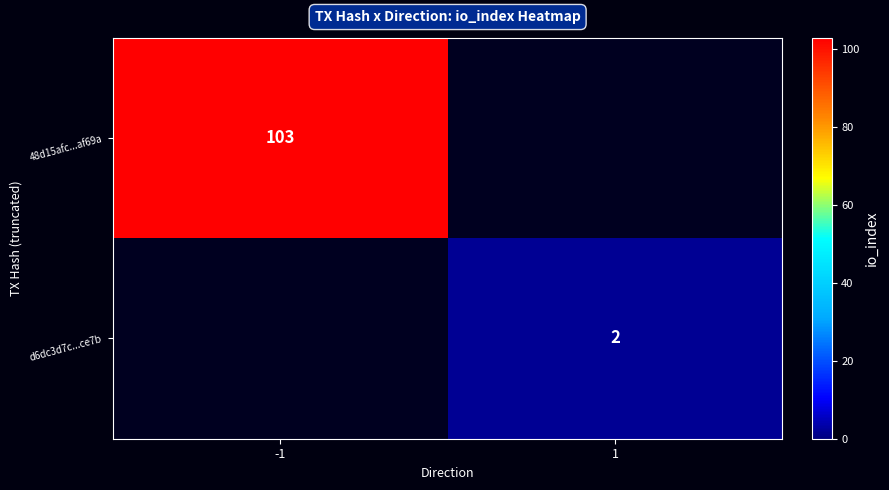

The value of 48d15afc...af69a at -1 is 103. True or false?

True